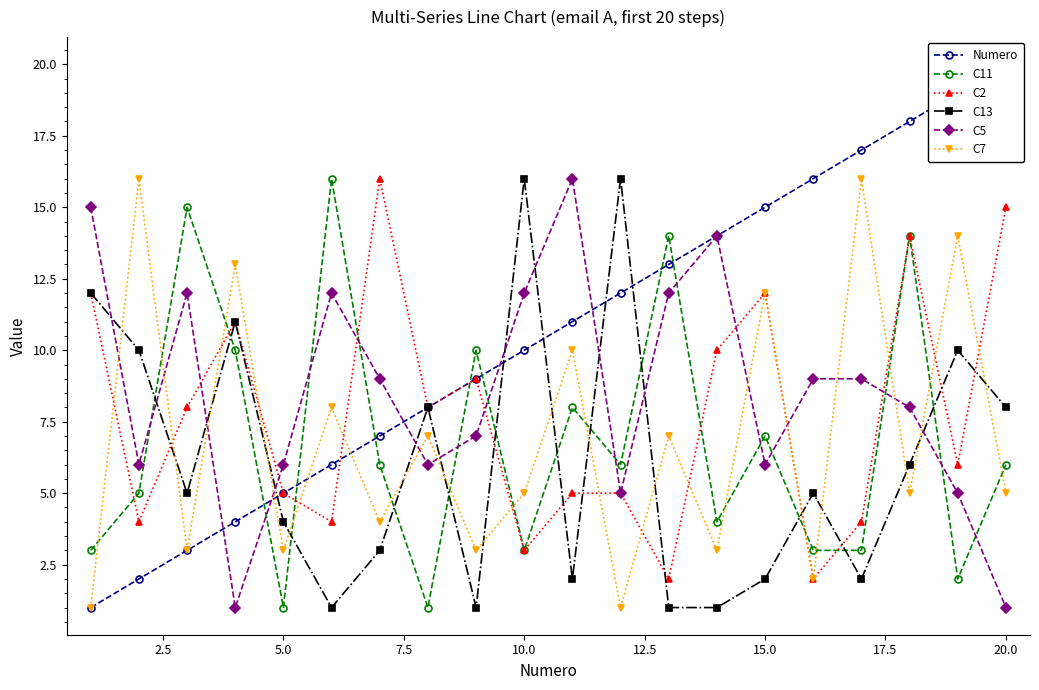

The value of C2 at 10.0 is 5. True or false?

False